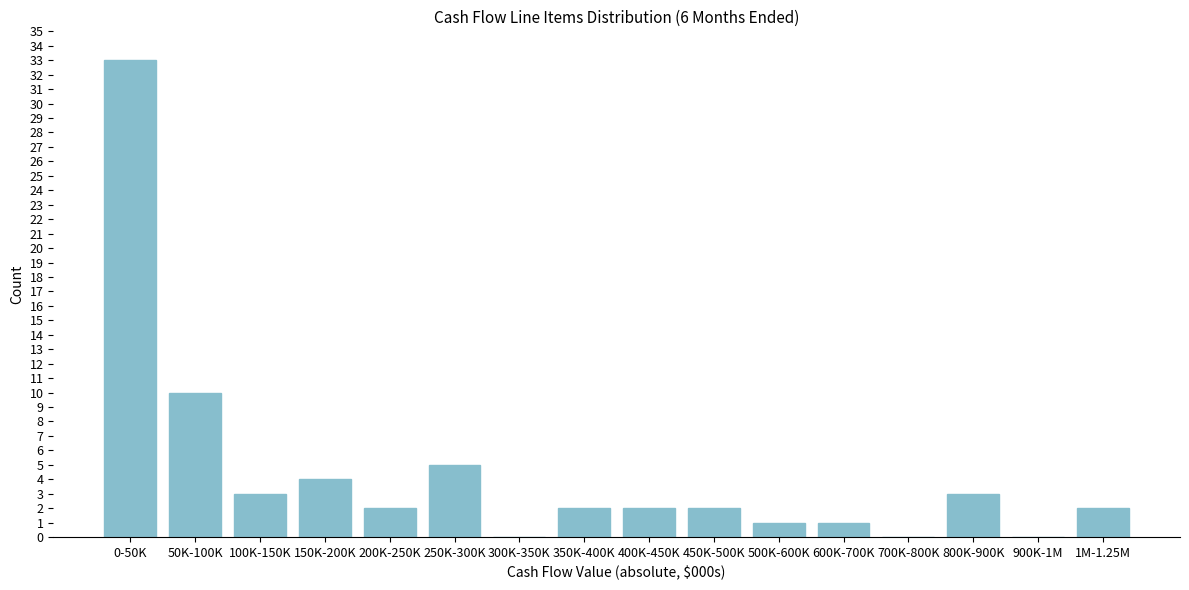

Reading left to right, extract all data points from this chart.

0-50K=33	50K-100K=10	100K-150K=3	150K-200K=4	200K-250K=2	250K-300K=5	300K-350K=0	350K-400K=2	400K-450K=2	450K-500K=2	500K-600K=1	600K-700K=1	700K-800K=0	800K-900K=3	900K-1M=0	1M-1.25M=2